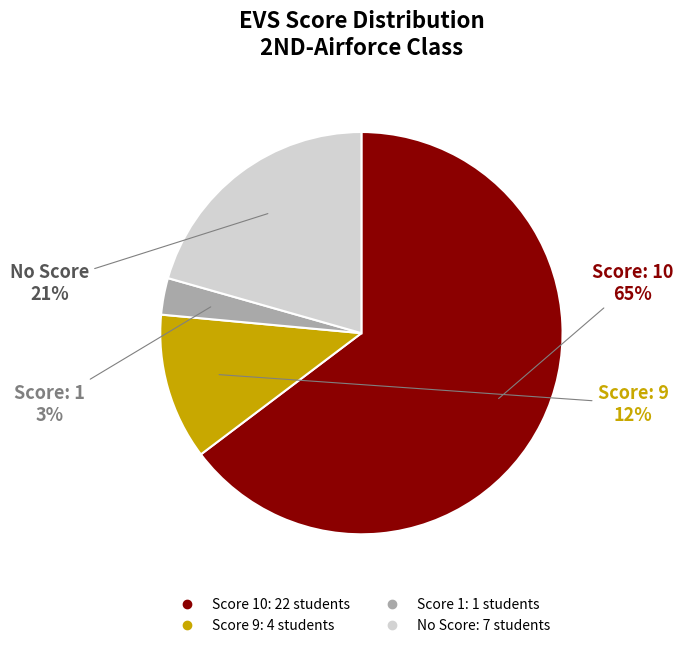

Does any single category account for the majority?

Yes